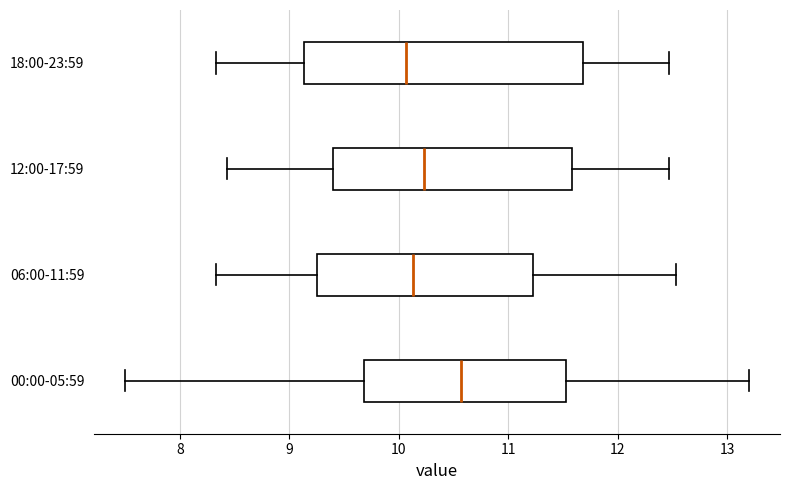

Reading bottom to top, transcribe this box plot: for each box, give where its median line is, the range the box spans, and where its two whiskers end, as read against the x-axis. The values are not printed on the chart, so give them approximately, as read against the axis.

00:00-05:59: median 10.6, box 9.7 to 11.5, whiskers 7.5 to 13.2
06:00-11:59: median 10.1, box 9.3 to 11.2, whiskers 8.3 to 12.5
12:00-17:59: median 10.2, box 9.4 to 11.6, whiskers 8.4 to 12.5
18:00-23:59: median 10.1, box 9.1 to 11.7, whiskers 8.3 to 12.5